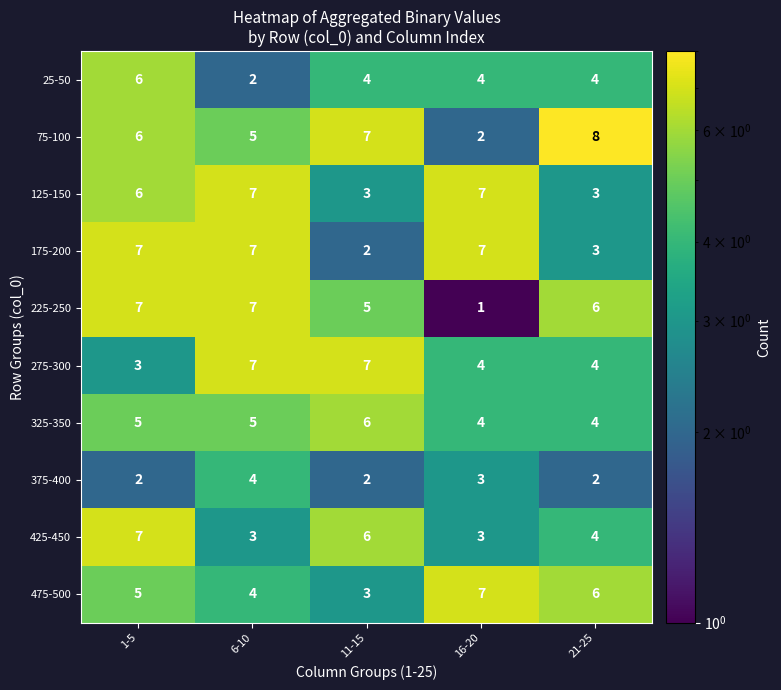

Which category has the highest value across all series?

21-25